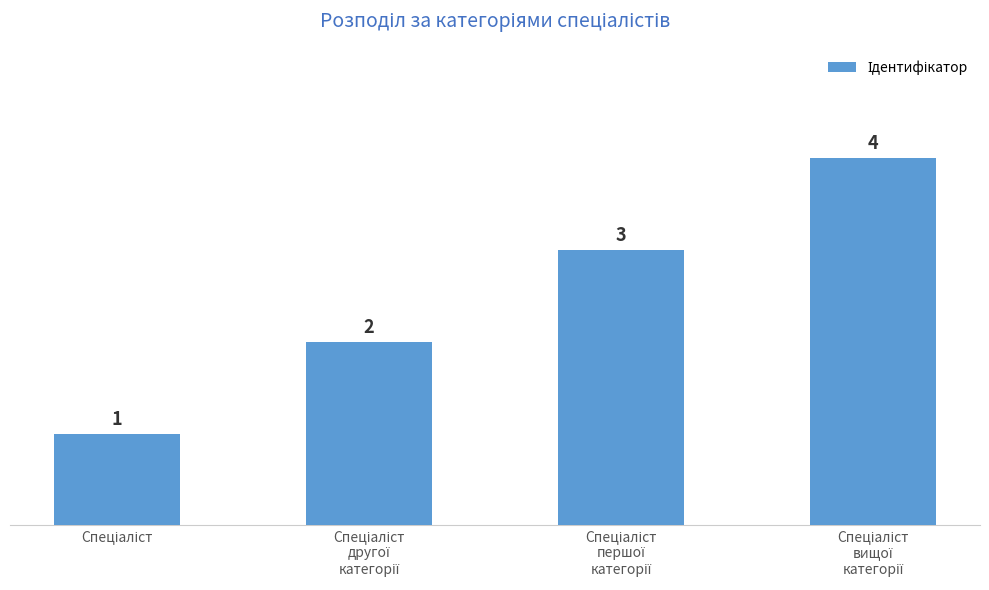

Count the values in the range 2 to 4.

3